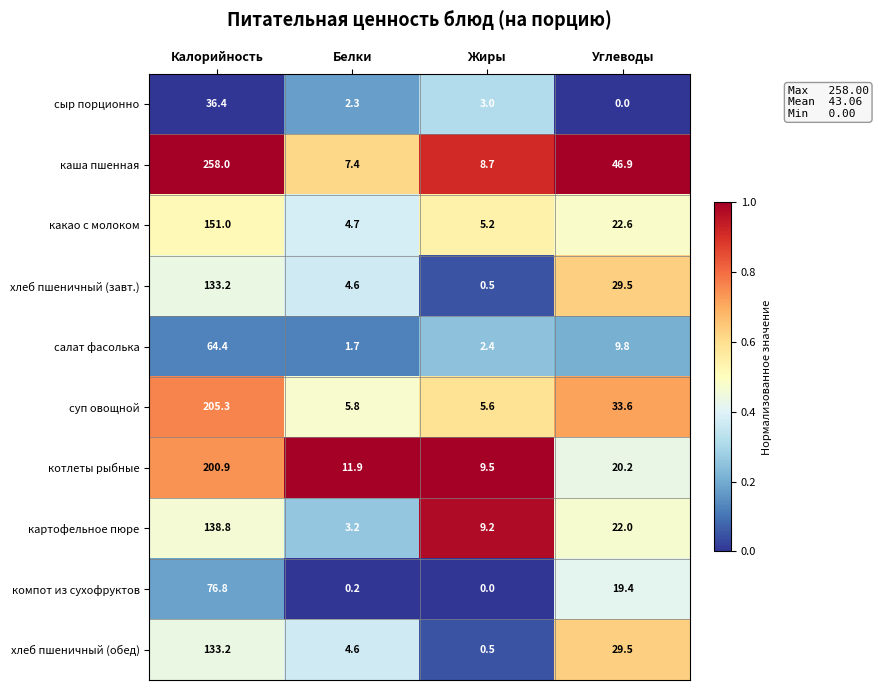

Which series has the largest total across all categories?

каша пшенная